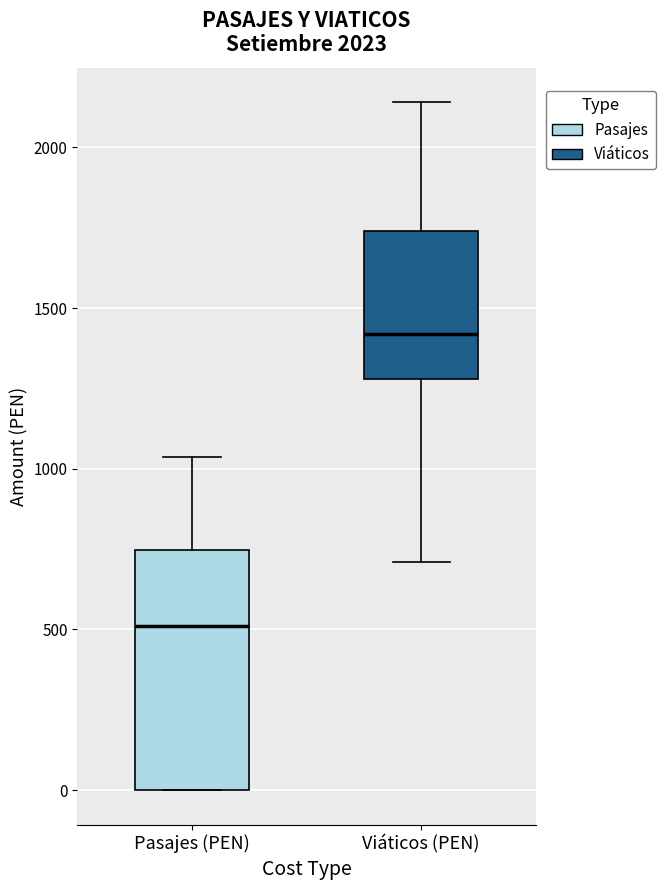

Where is the lower edge of the box for Pasajes (PEN) on the y-axis? The values are not printed on the chart, so give them approximately, as read against the axis.

0